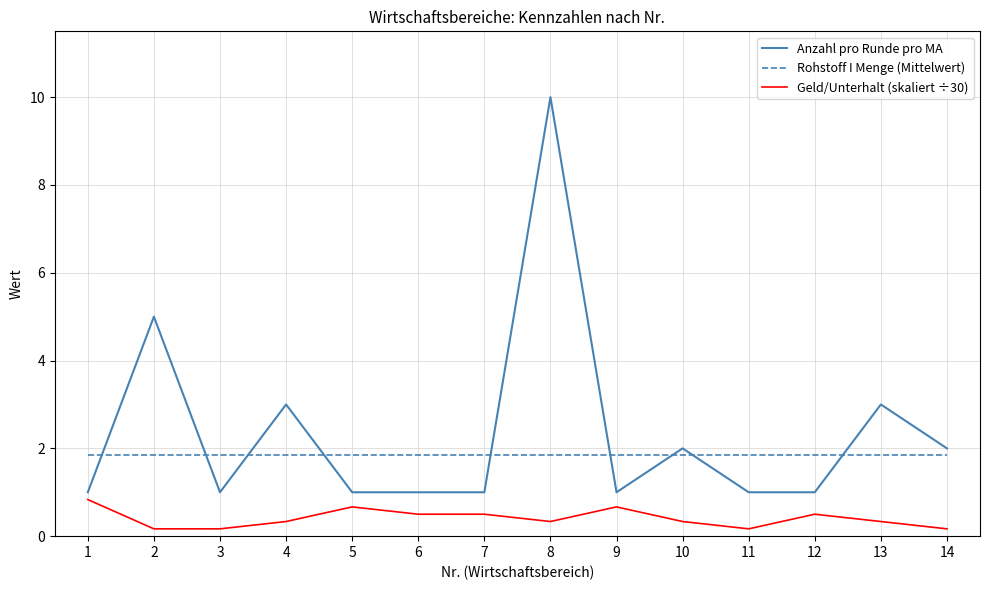

True or false: Geld/Unterhalt (skaliert ÷30) and Rohstoff I Menge (Mittelwert) cross at least once.

False